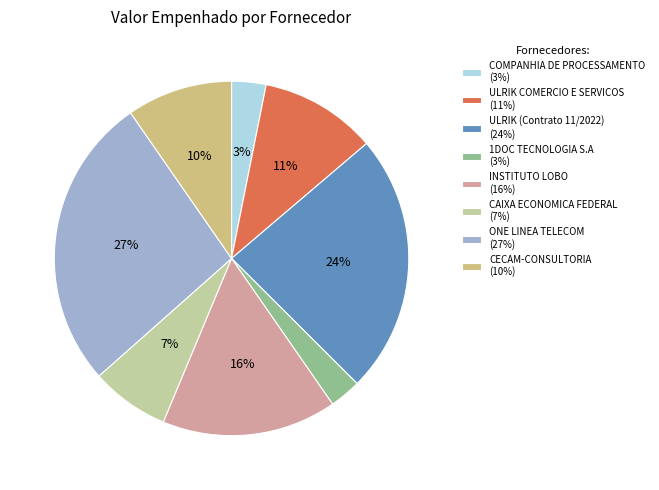

Count the number of slices in the pie.

8